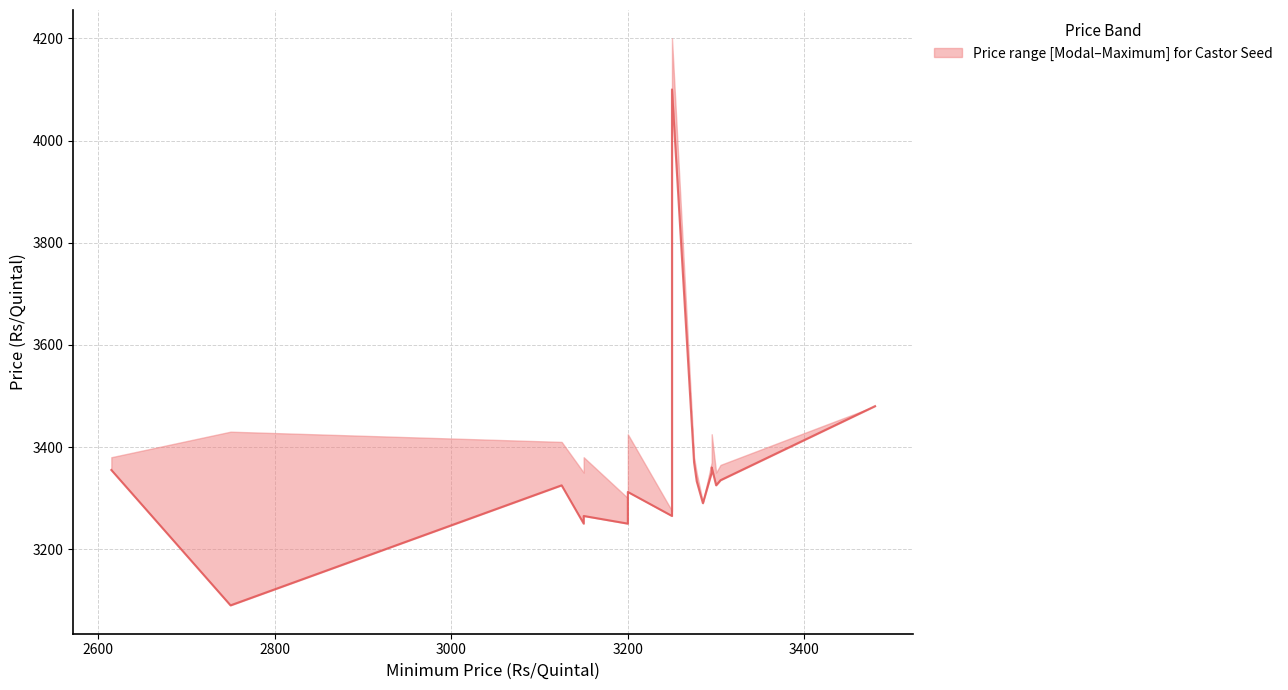

Does the chart have visible grid lines?

Yes